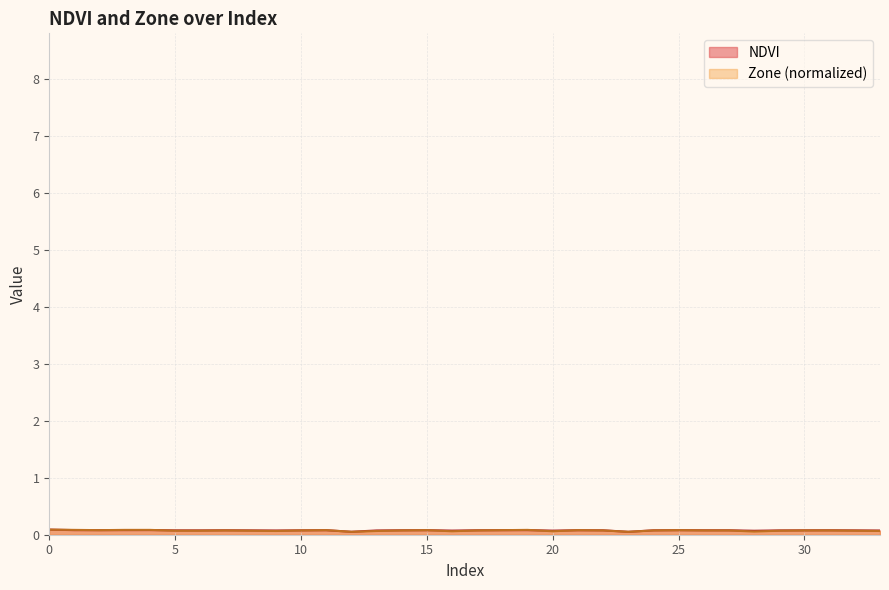

How many NDVI values are between 0 and 1?

34